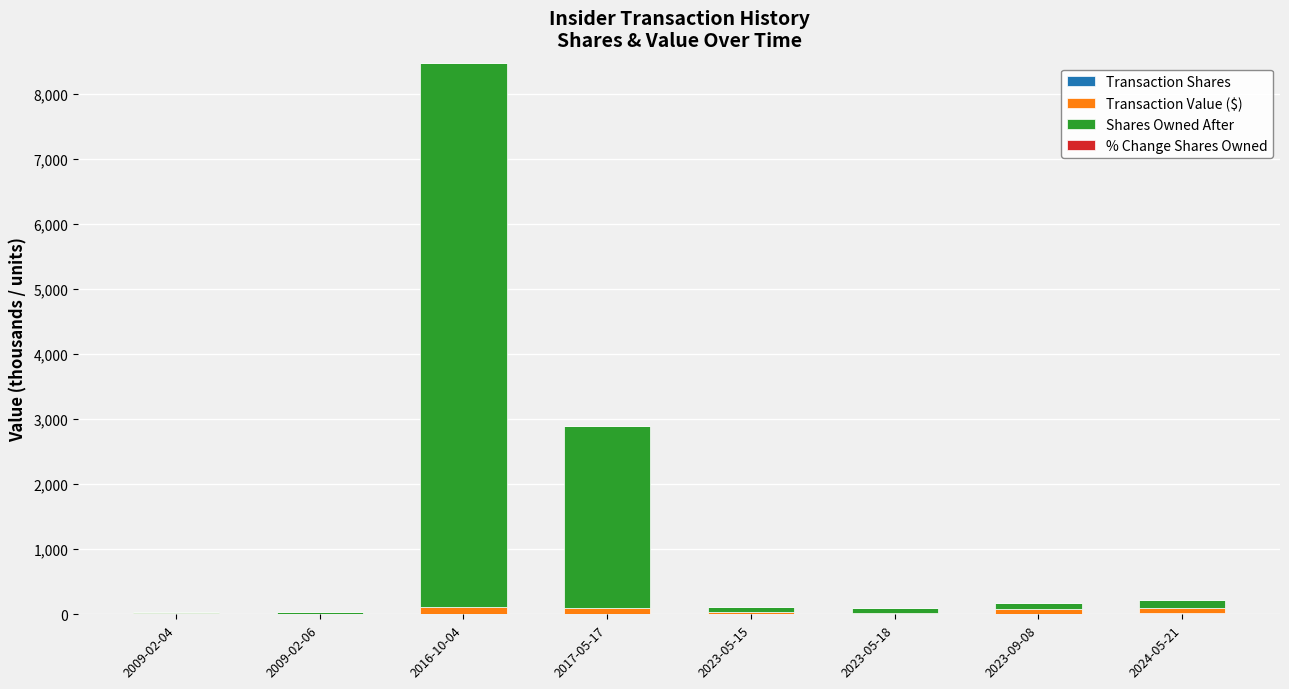

At which category is the sum across all series the highest?

2016-10-04